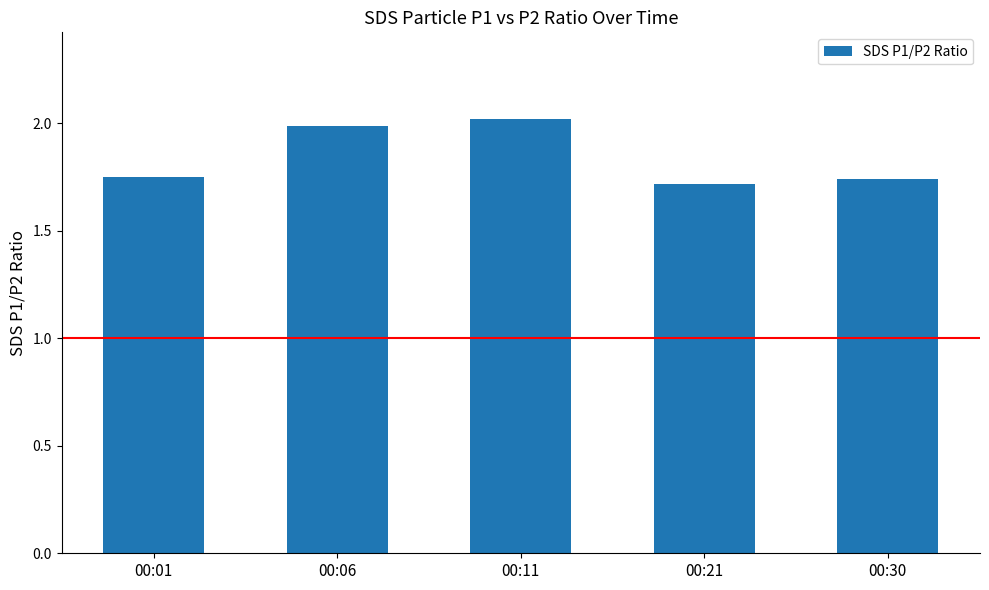

The value at 00:30 is 1.7. True or false?

True